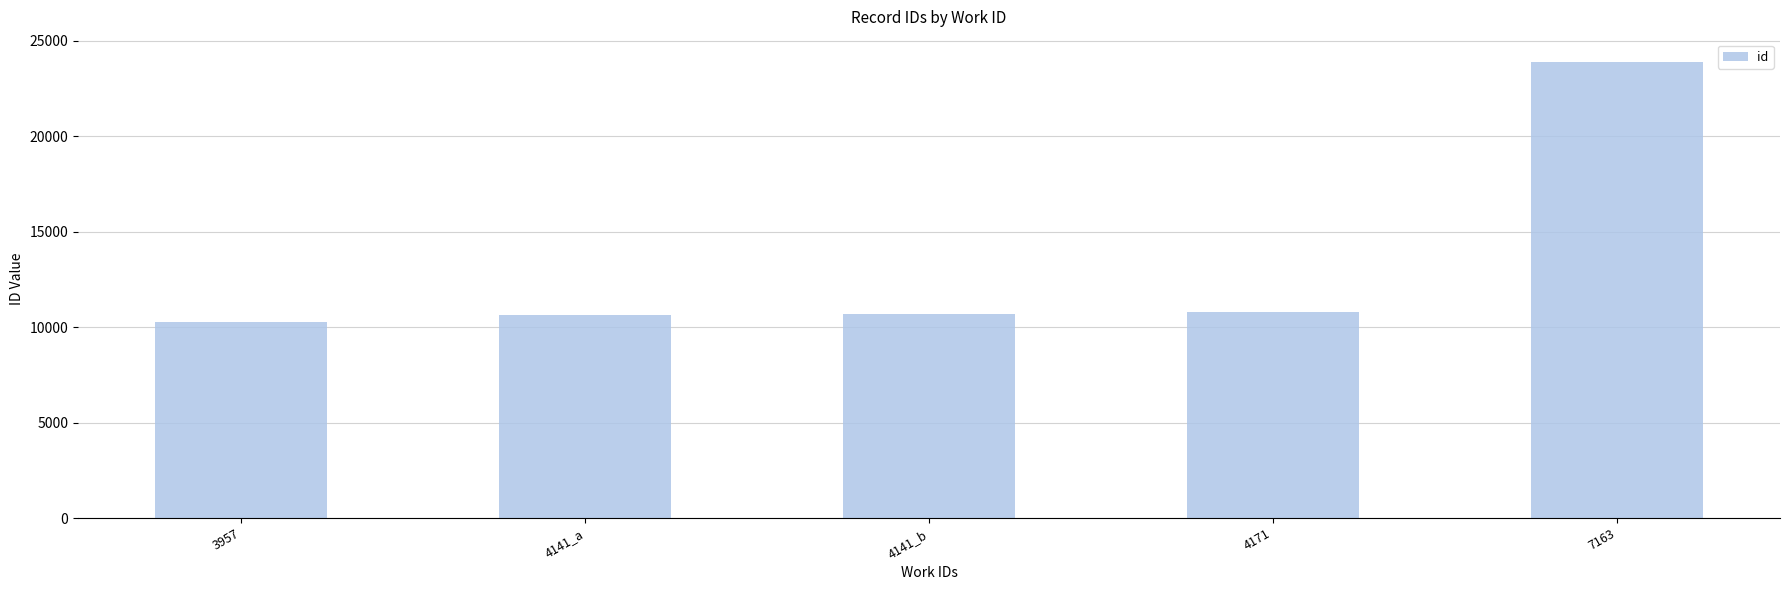

What is the label of the 4th bar from the right?

4141_a